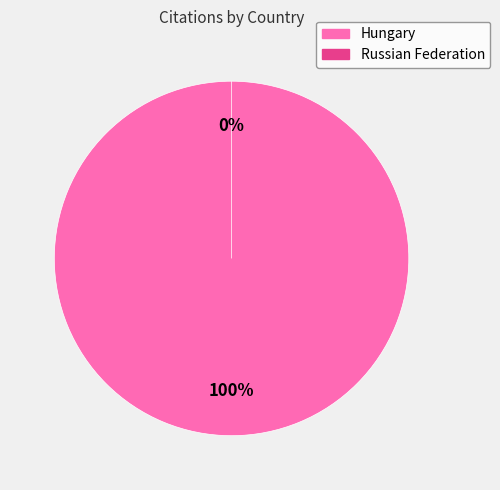

To the nearest percent, what is the average slice percentage?

50%